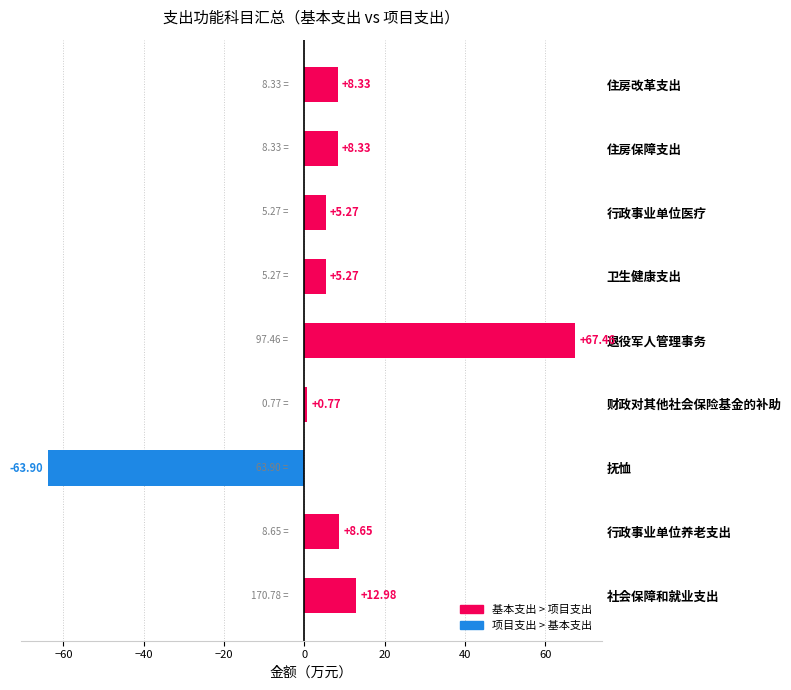

What is the sum of the values at 住房保障支出 and 社会保障和就业支出?

21.3